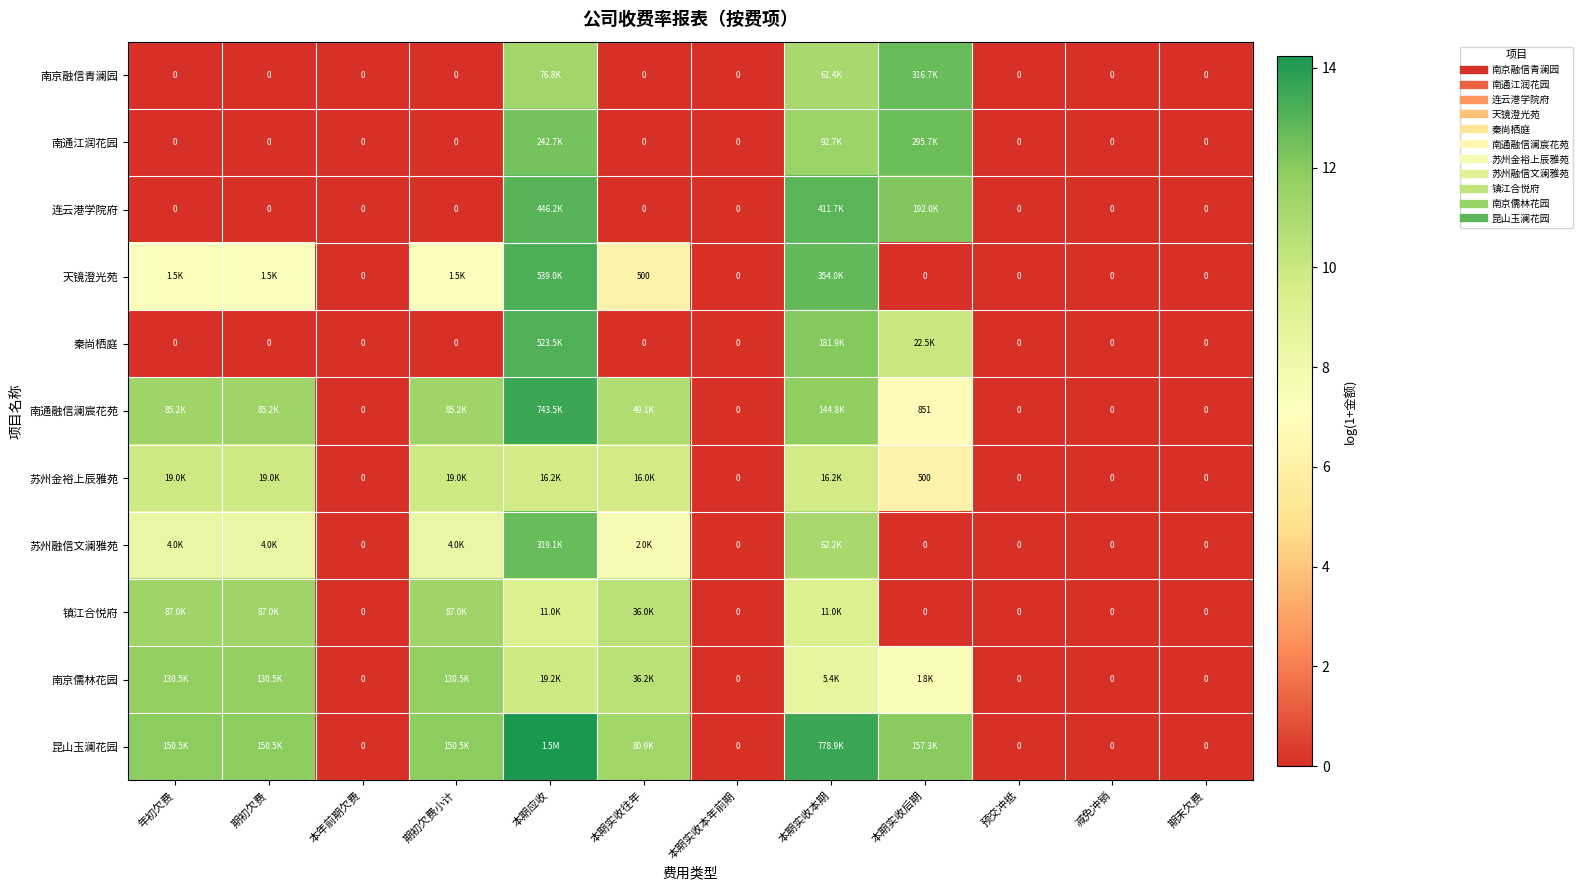

At which label does 南京融信青澜园 reach its minimum?

年初欠费